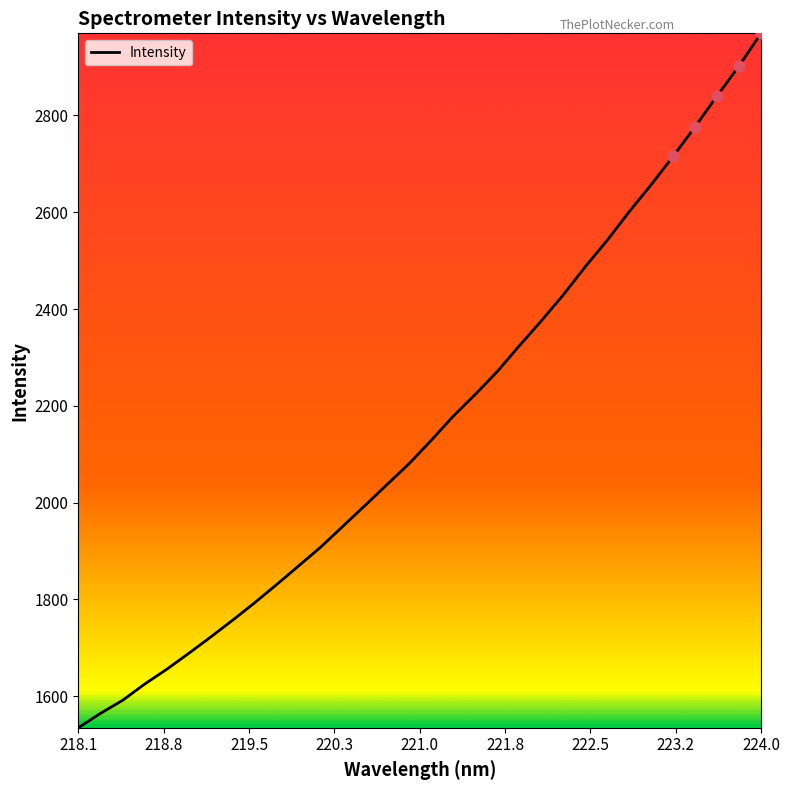

What is the minimum value shown in the chart?

1534.8